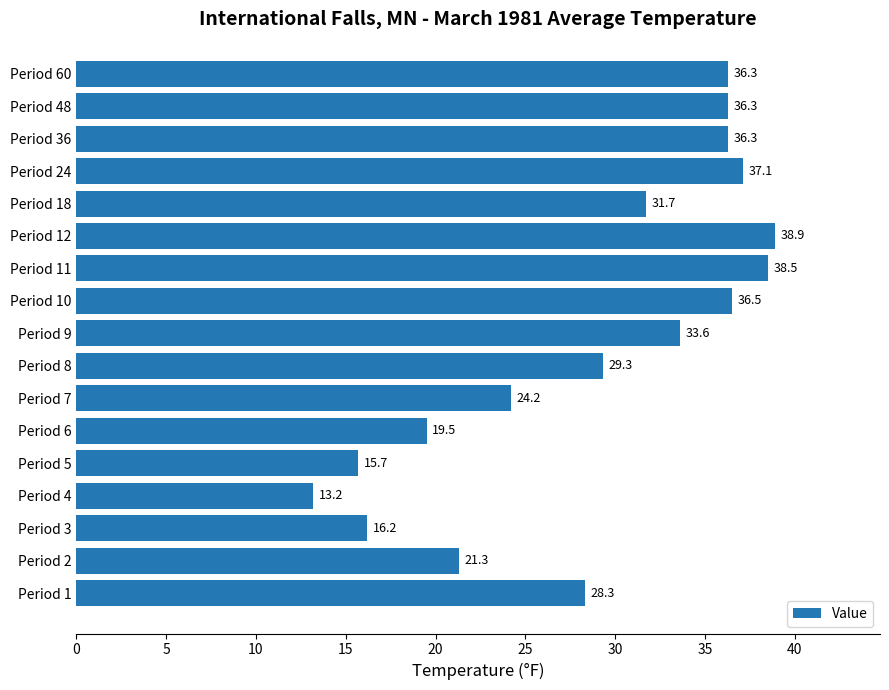

Approximately how many times larger is the value at Period 9 compared to Period 6?

1.7